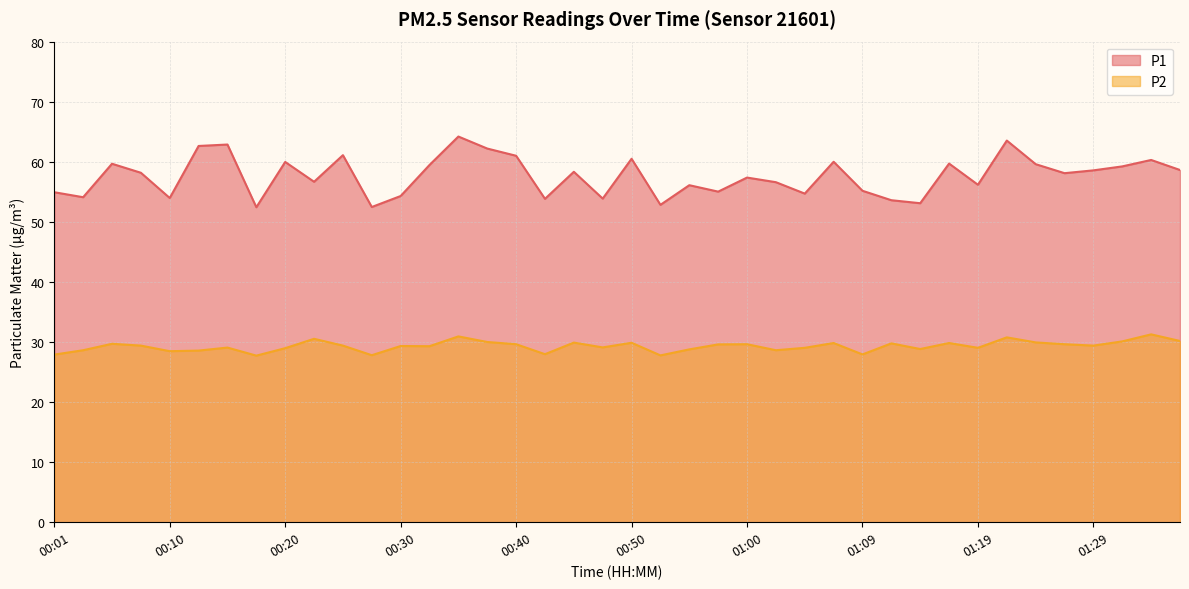

What is the difference between the maximum and minimum values in the P2 series?

3.5